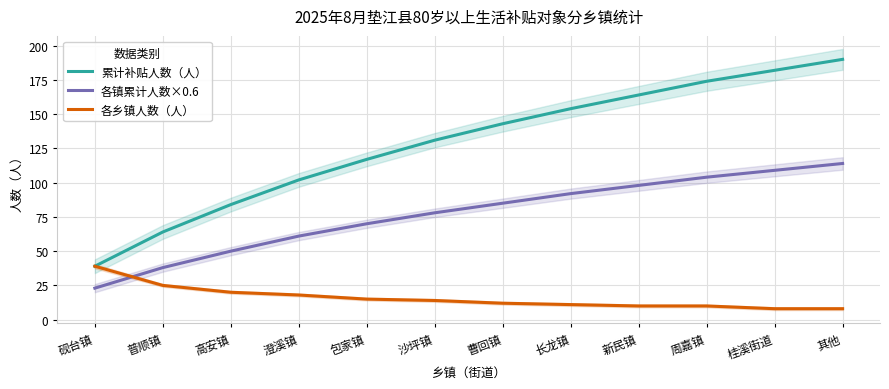

Rank the series by their average value, from lowest to highest.

各乡镇人数（人）, 各镇累计人数×0.6, 累计补贴人数（人）